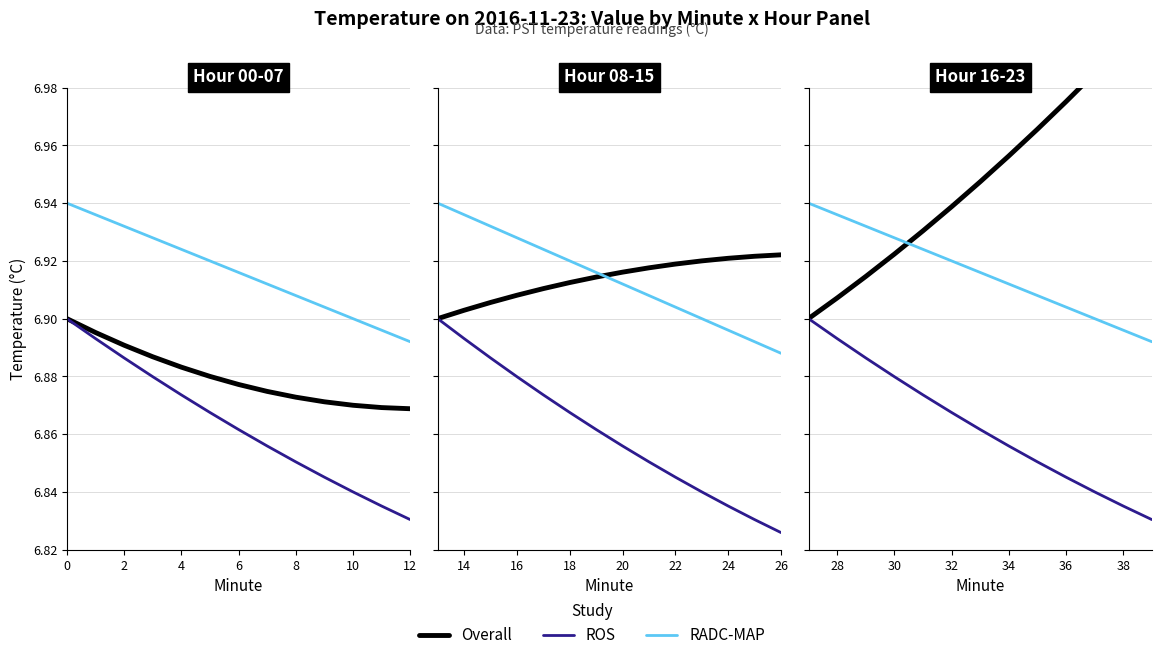

Which series has the widest spread of values?

Overall